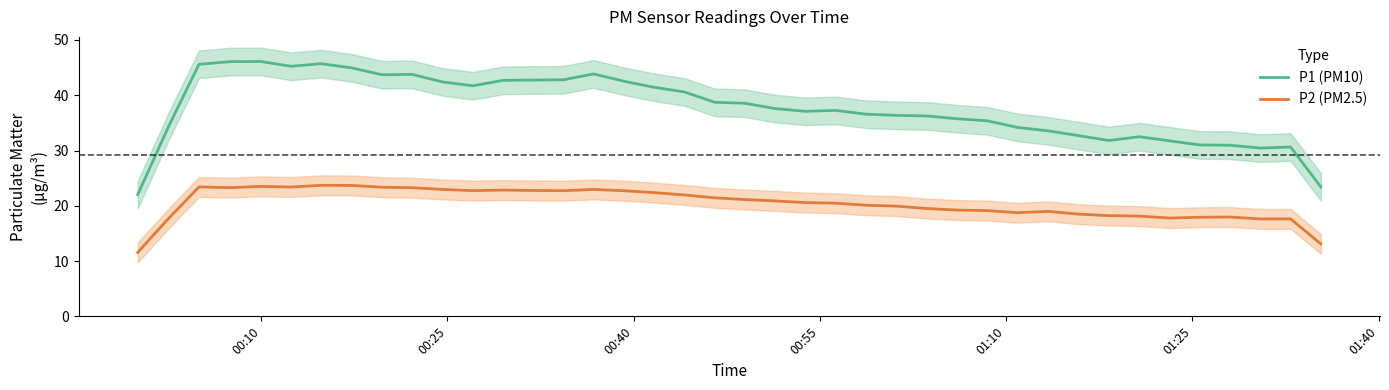

Reading left to right, list all the values displayed in this chart.

P1 (PM10): 22.0	34.3	45.6	46.1	46.1	45.2	45.7	45.0	43.7	43.8	42.4	41.7	42.7	42.7	42.8	43.9	42.5	41.5	40.6	38.7	38.6	37.6	37.1	37.3	36.6	36.4	36.3	35.8	35.4	34.2	33.6	32.7	31.8	32.5	31.8	31.0	31.0	30.4	30.6	23.4
P2 (PM2.5): 11.6	17.7	23.4	23.3	23.5	23.4	23.7	23.7	23.4	23.3	23.0	22.7	22.8	22.8	22.7	23.0	22.7	22.4	22.0	21.4	21.1	20.9	20.6	20.5	20.1	19.9	19.5	19.2	19.1	18.8	19.0	18.5	18.2	18.1	17.8	17.9	18.0	17.6	17.6	13.1